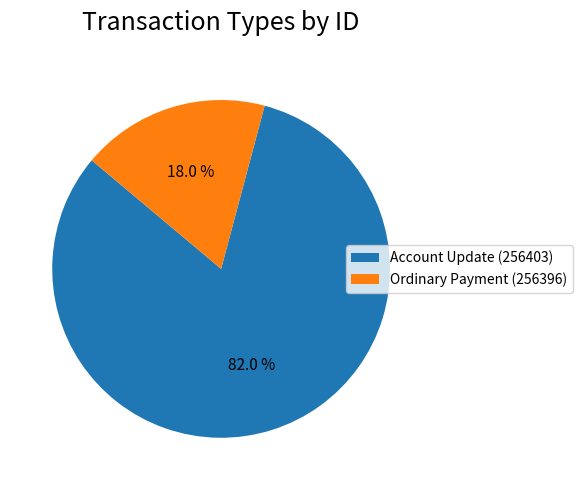

To the nearest percent, what is the difference between the largest and smallest slice percentages?

64%